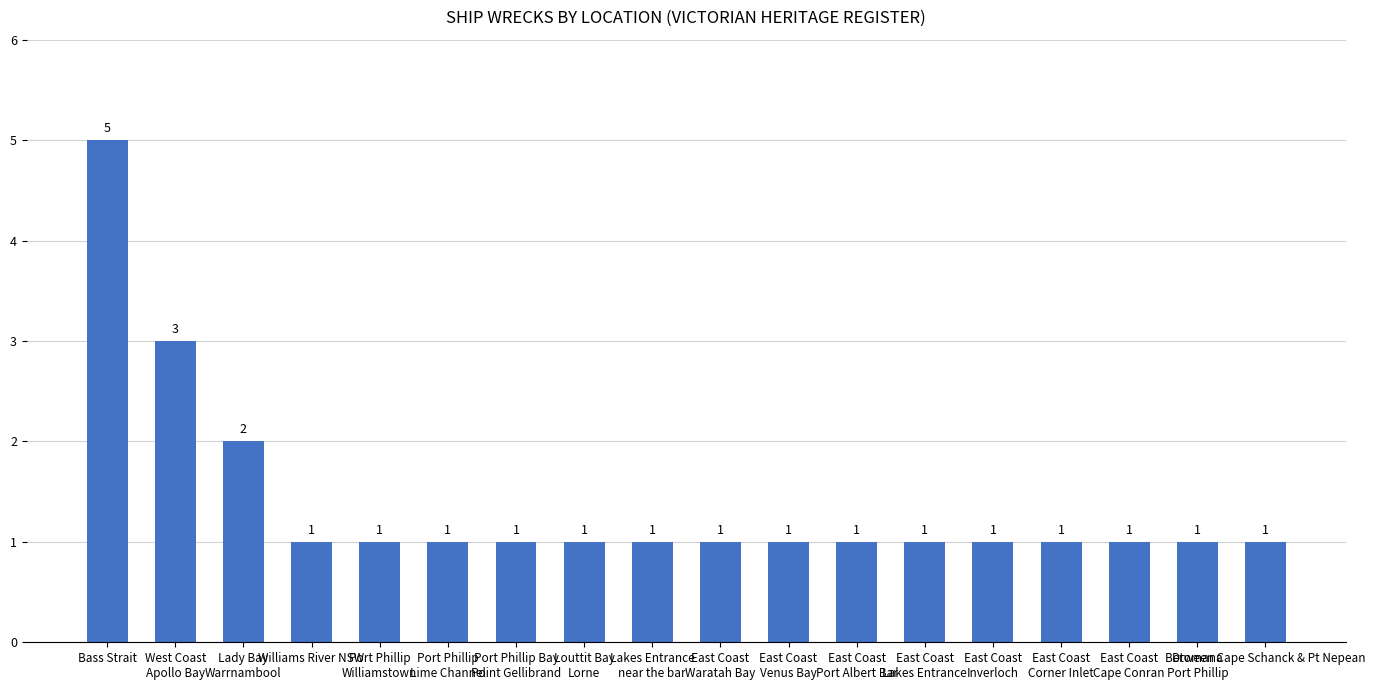

Which label corresponds to the largest value in the chart?

Bass Strait